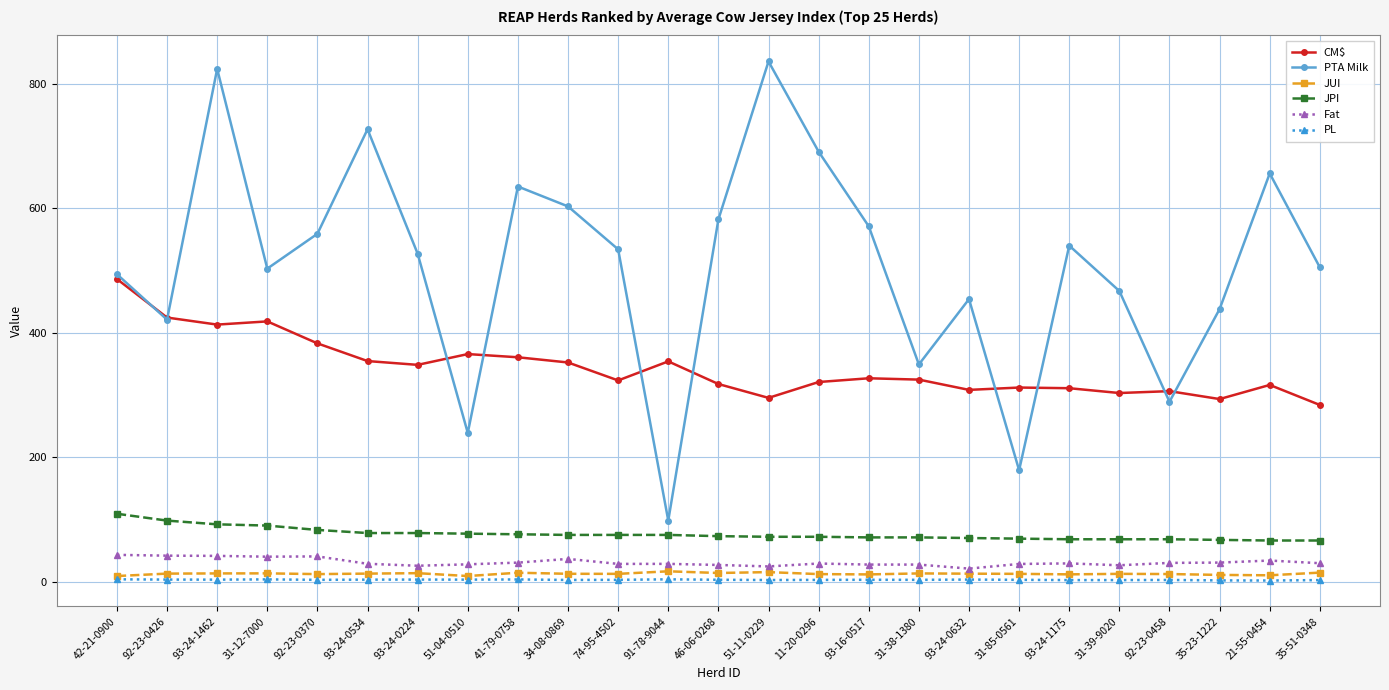

Which series has the widest spread of values?

PTA Milk